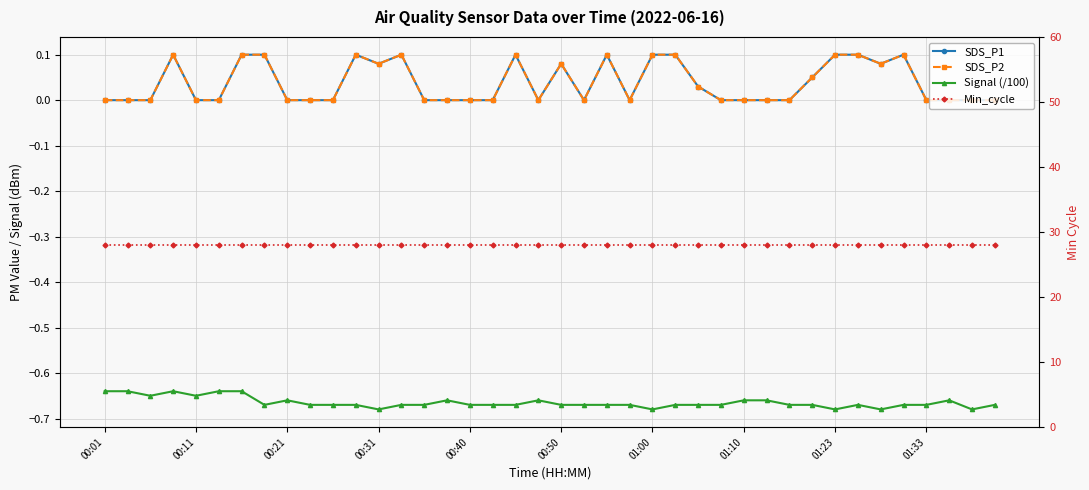

Is it true that SDS_P1 equals 0.0 at 39?

True